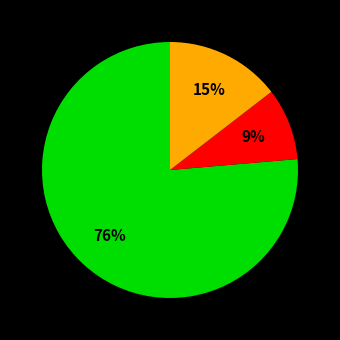

Does any single category account for the majority?

Yes